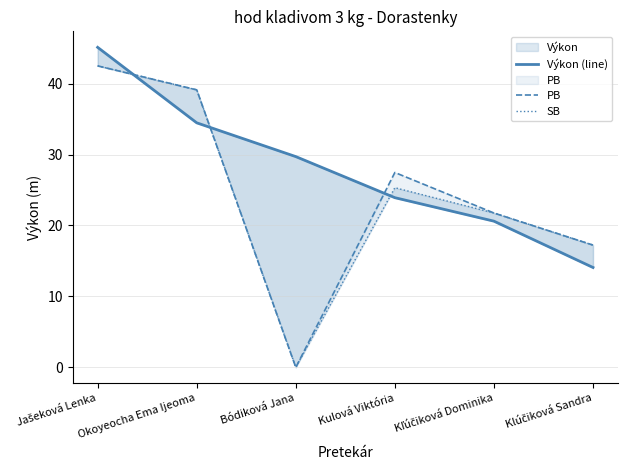

How many times do Výkon (line) and SB cross each other?

3